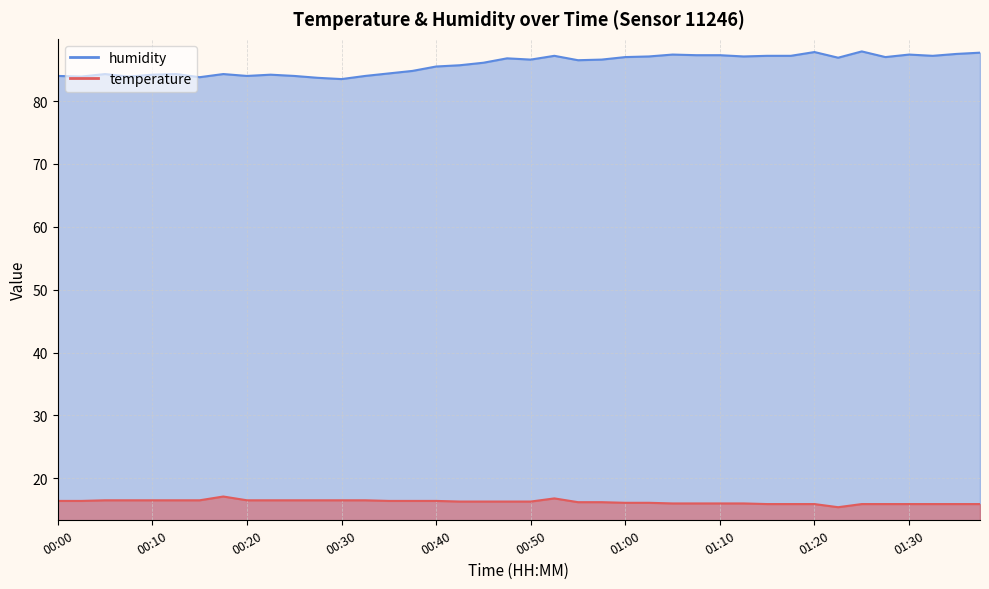

At how many categories does at least one series exceed 69?

40